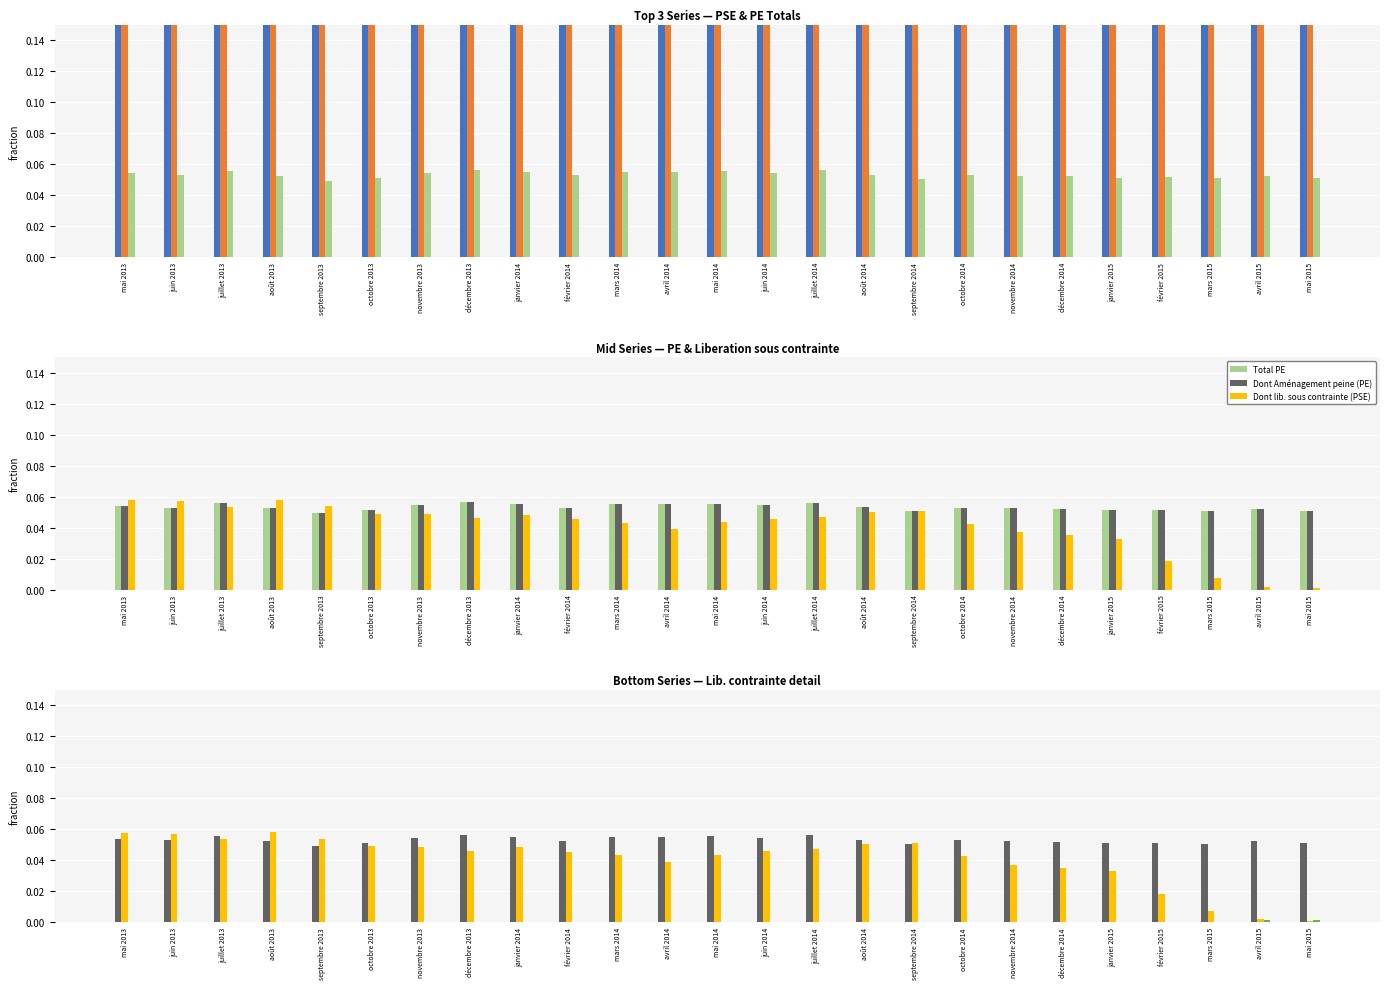

What is the spread (max minus min) of values at août 2014?

1.0